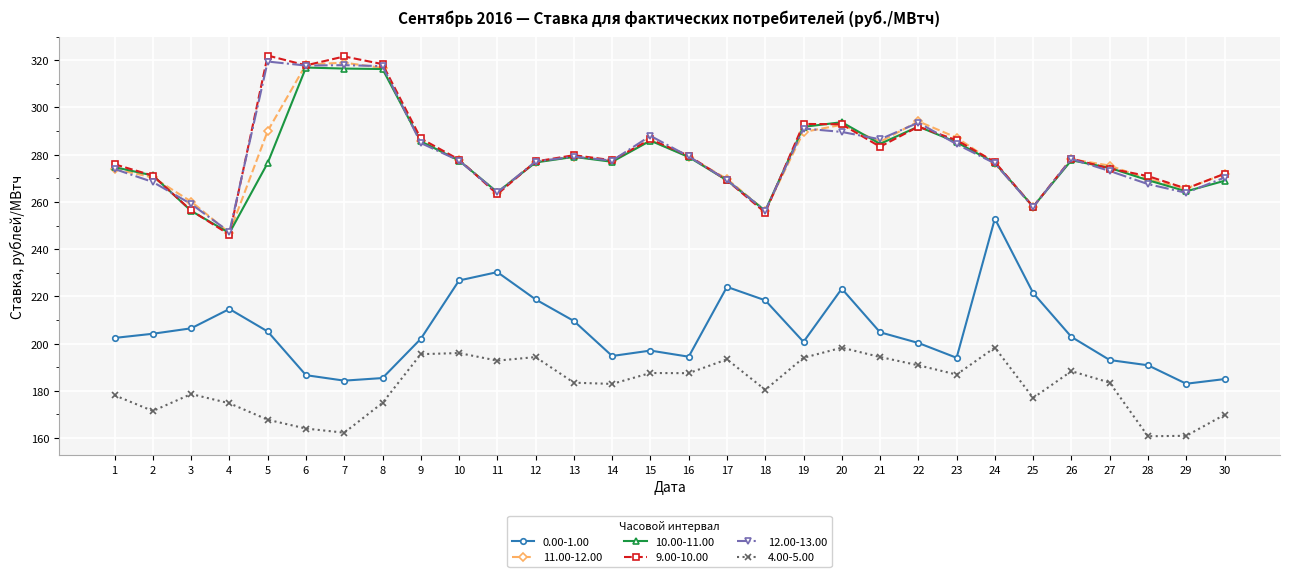

What is the difference between the second highest and minimum values in the 10.00-11.00 series?

69.6